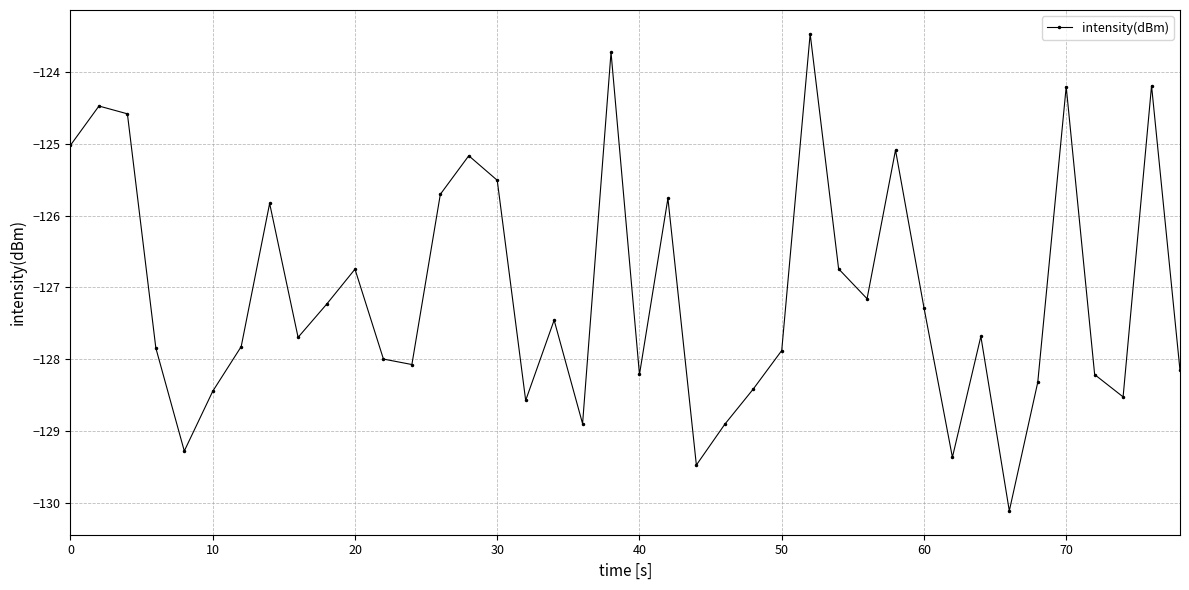

What is the greatest value displayed?

-123.5